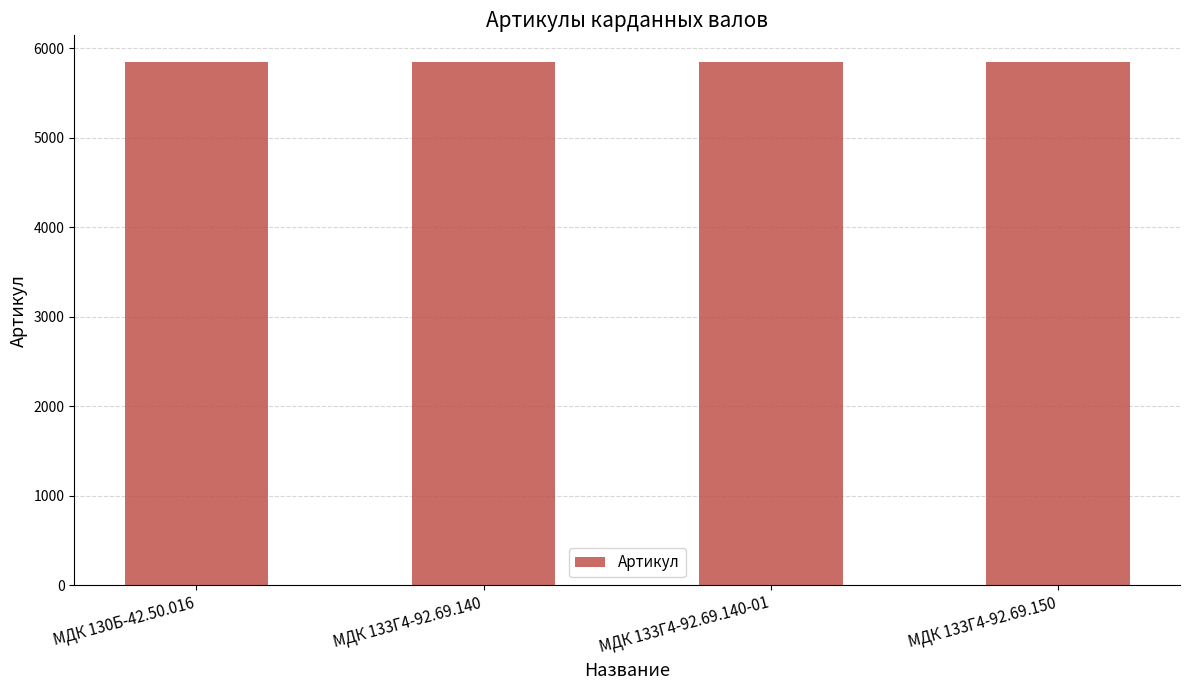

How many categories are shown in the chart?

4